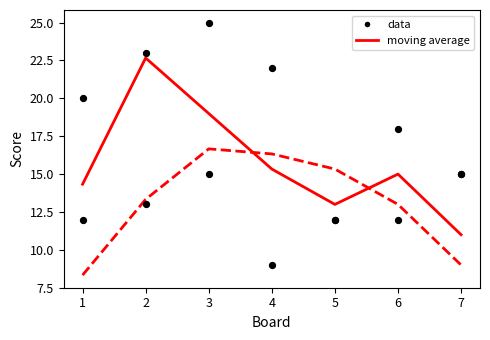

Is the value of Score 2 at 2 greater than the value of Score 1 at 6?

No